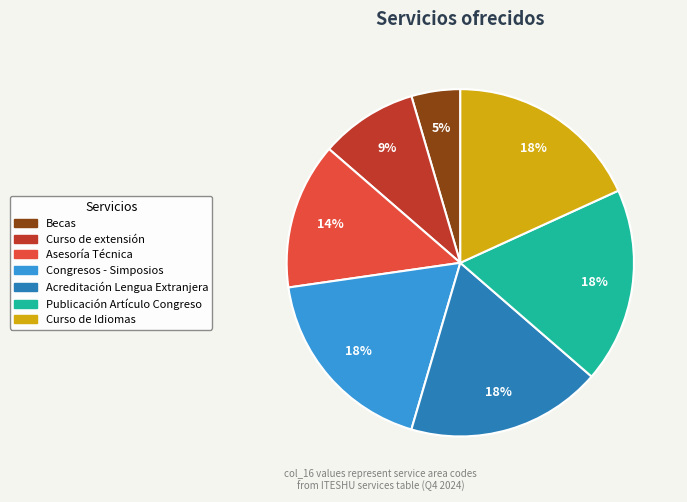

Is the sum of Acreditación Lengua Extranjera and Curso de extensión greater than half?

No